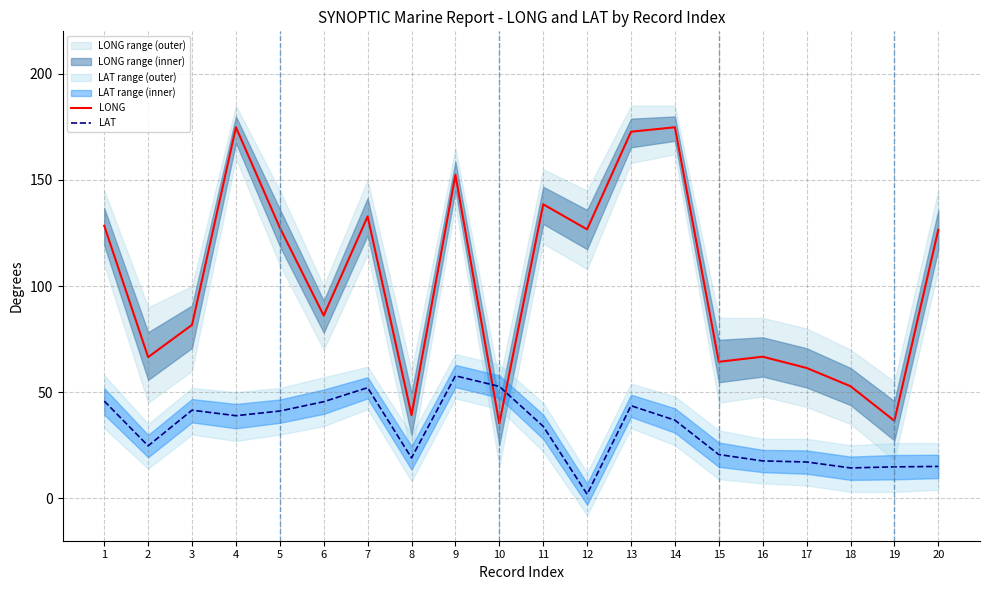

Between 14 and 16, which is larger?

14